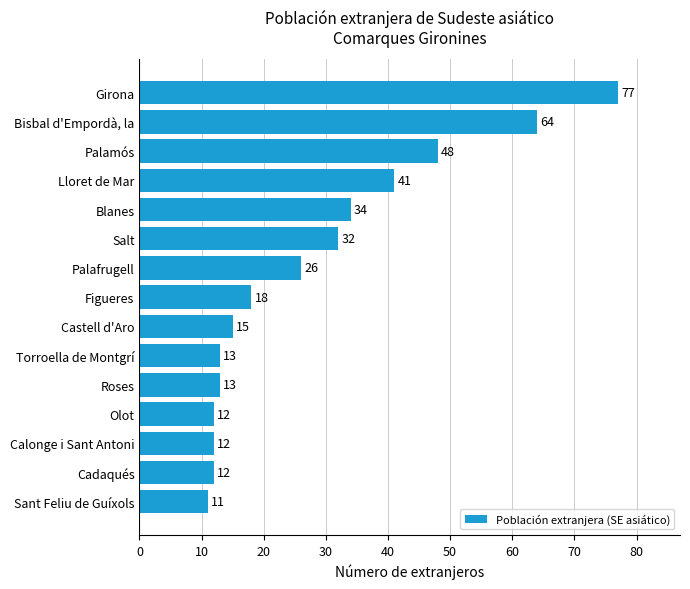

What is the label of the 6th bar from the bottom?

Torroella de Montgrí